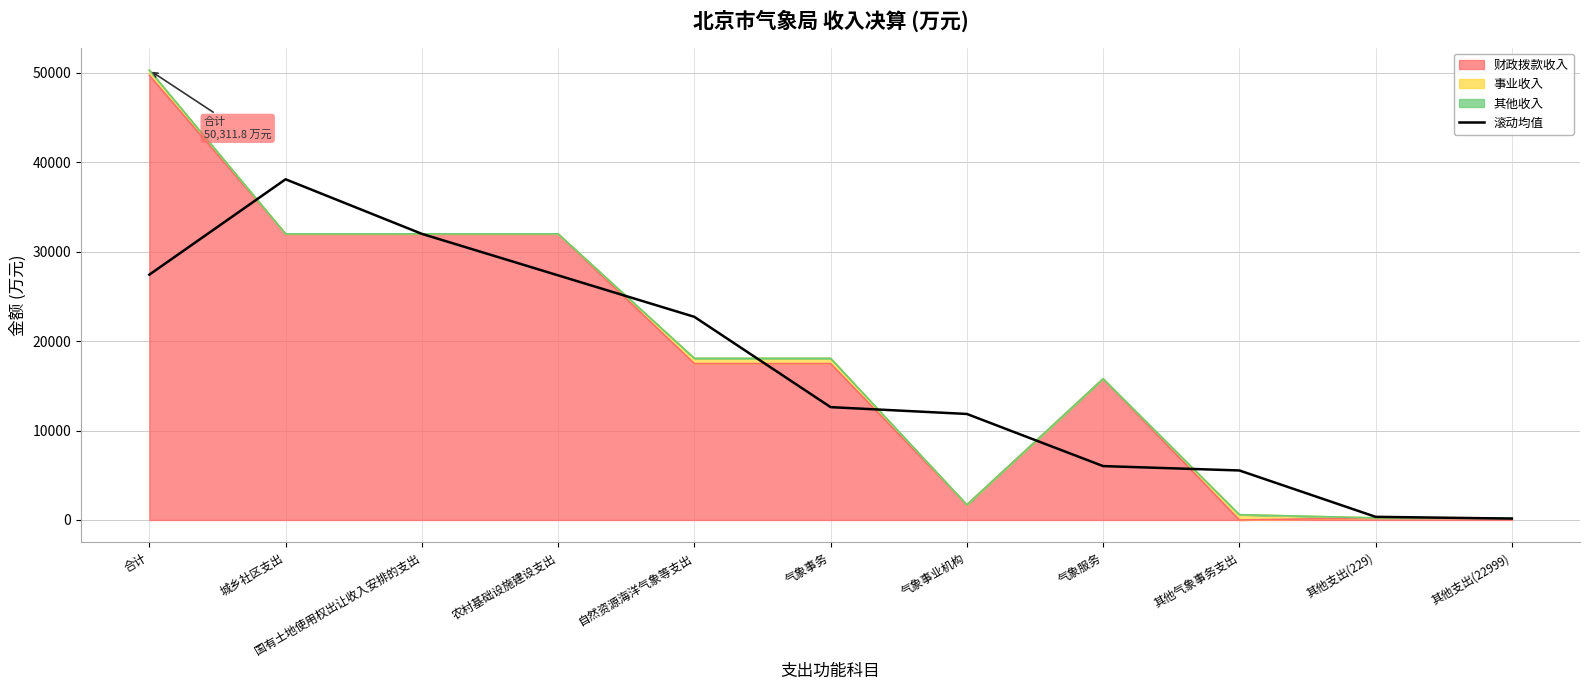

Which has a higher value, 农村基础设施建设支出 or 国有土地使用权出让收入安排的支出?

国有土地使用权出让收入安排的支出